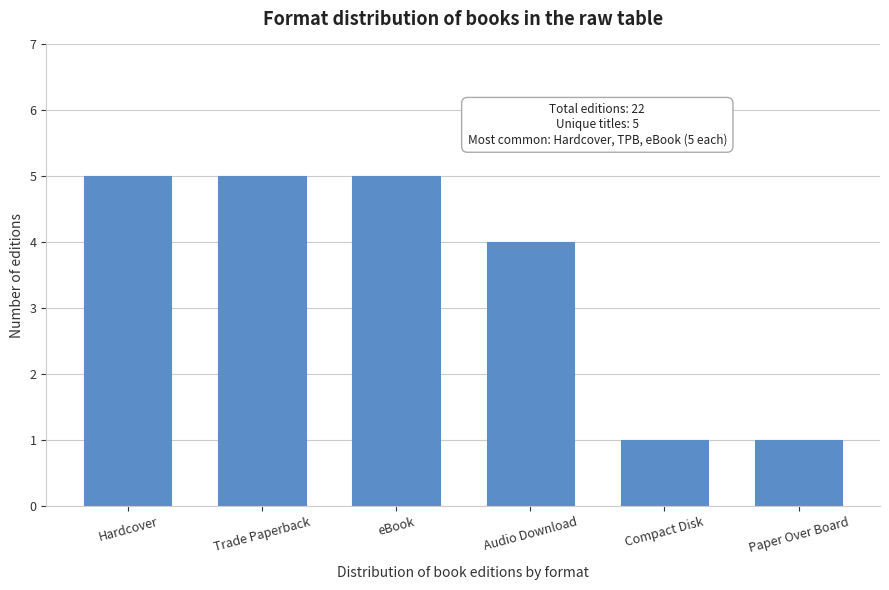

Reading left to right, what are all the values shown in this chart?

5	5	5	4	1	1